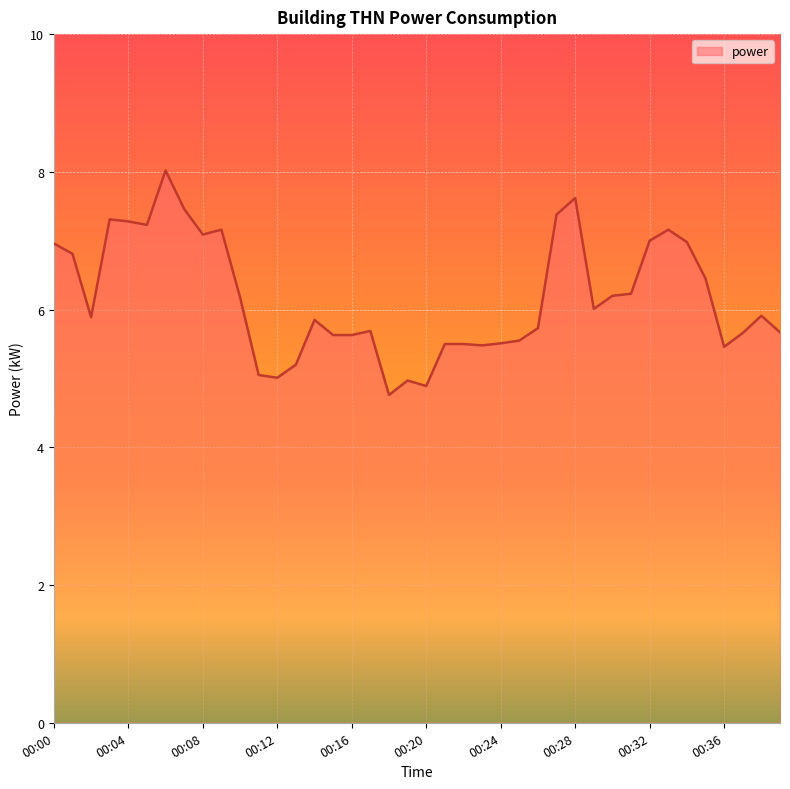

What is the minimum value shown in the chart?

4.8